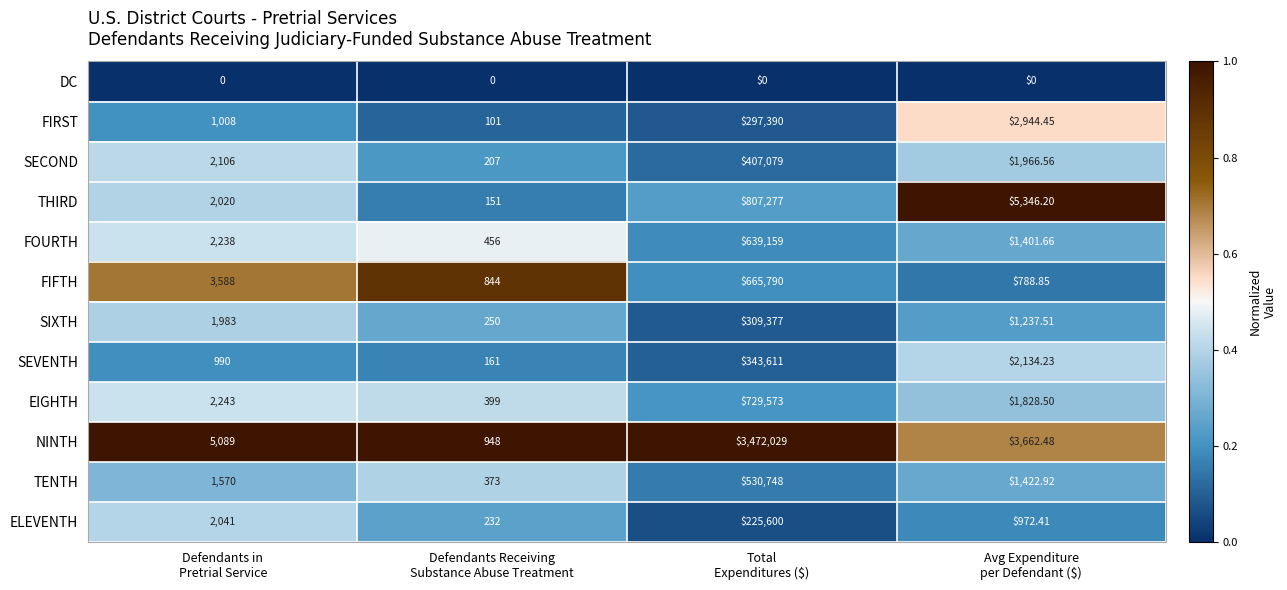

List the series in order of their peak value, highest first.

NINTH, THIRD, EIGHTH, FIFTH, FOURTH, TENTH, SECOND, SEVENTH, SIXTH, FIRST, ELEVENTH, DC